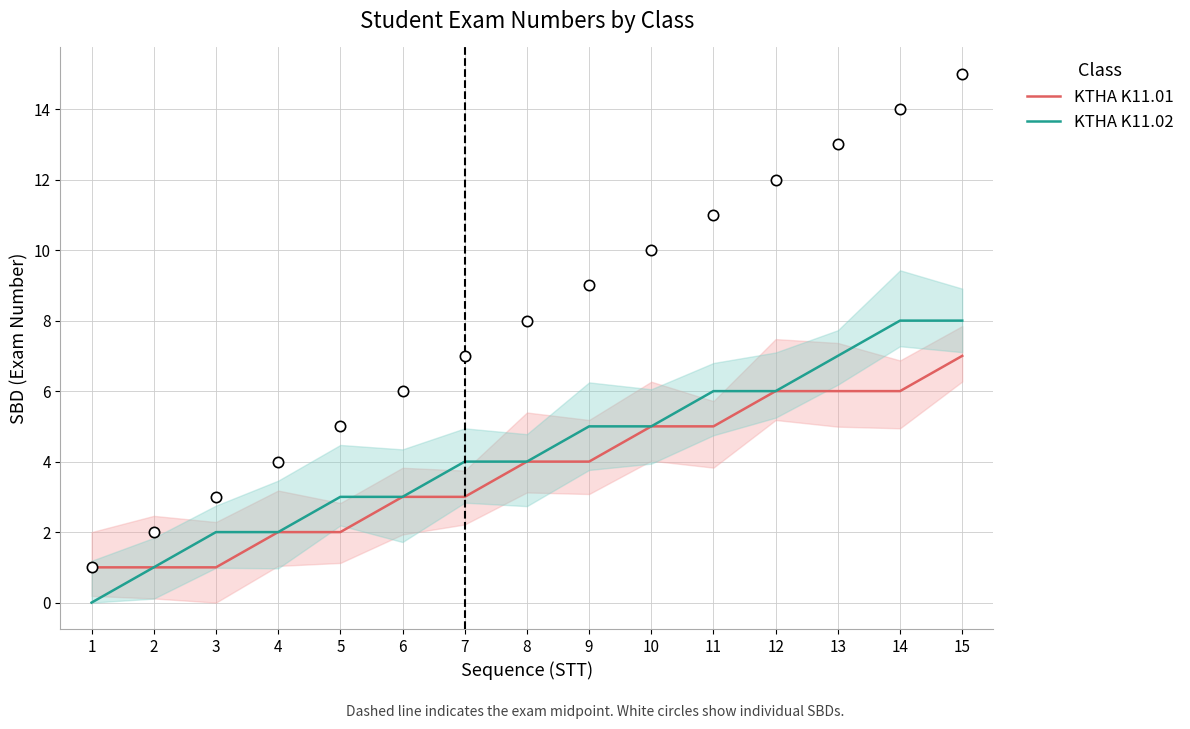

What are all the series names shown in the legend?

KTHA K11.01, KTHA K11.02